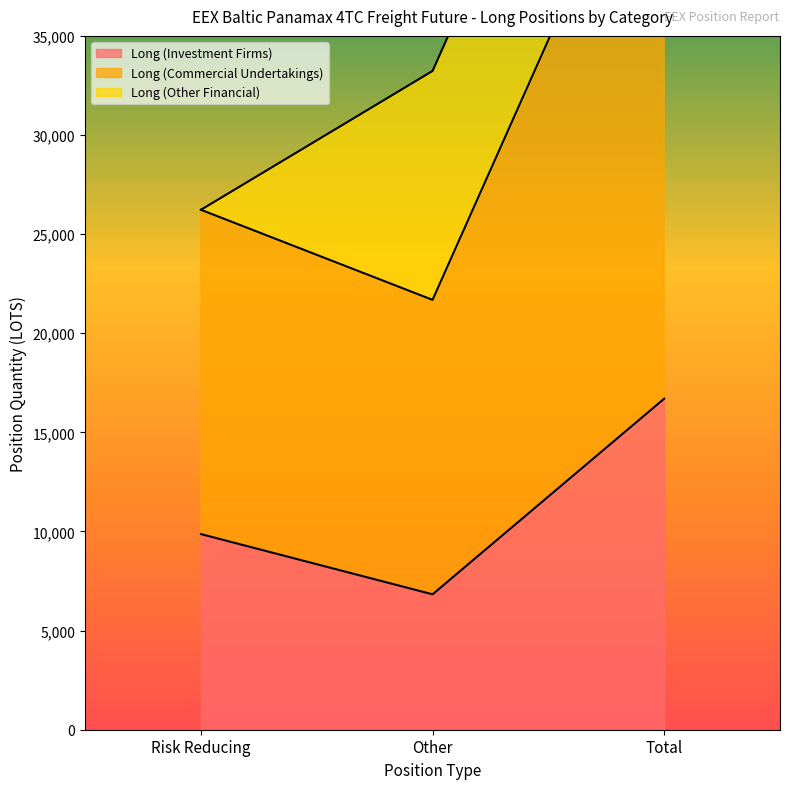

What value does the Long (Investment Firms) series have at Risk Reducing?

9868.5